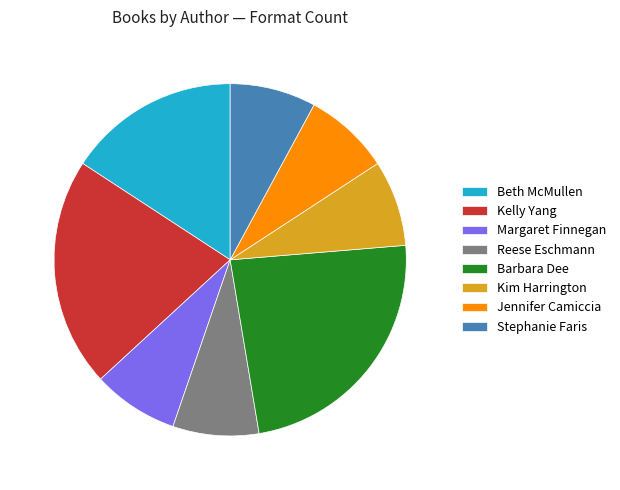

Approximately how many times larger is the value at Kelly Yang compared to Reese Eschmann?

2.7